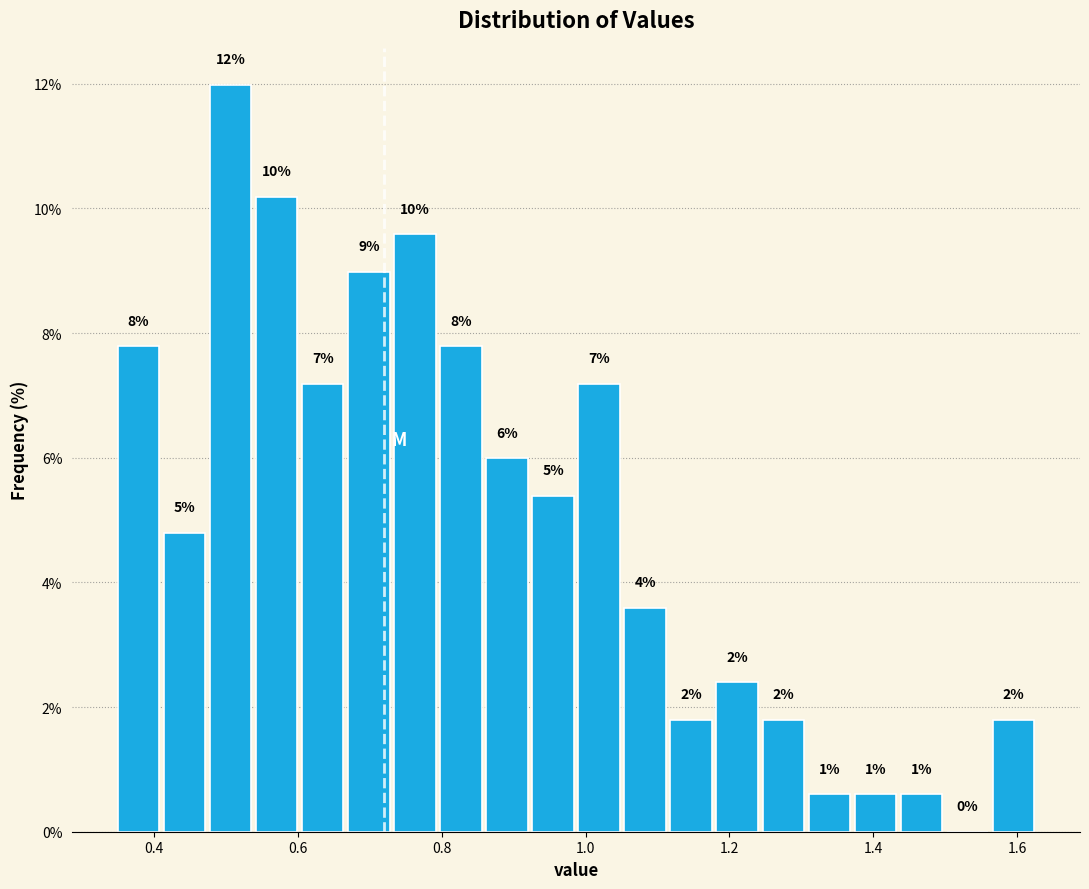

Around what value on the x-axis is the tallest bar? Give the approximate position of its centre, as read against the axis.

0.50